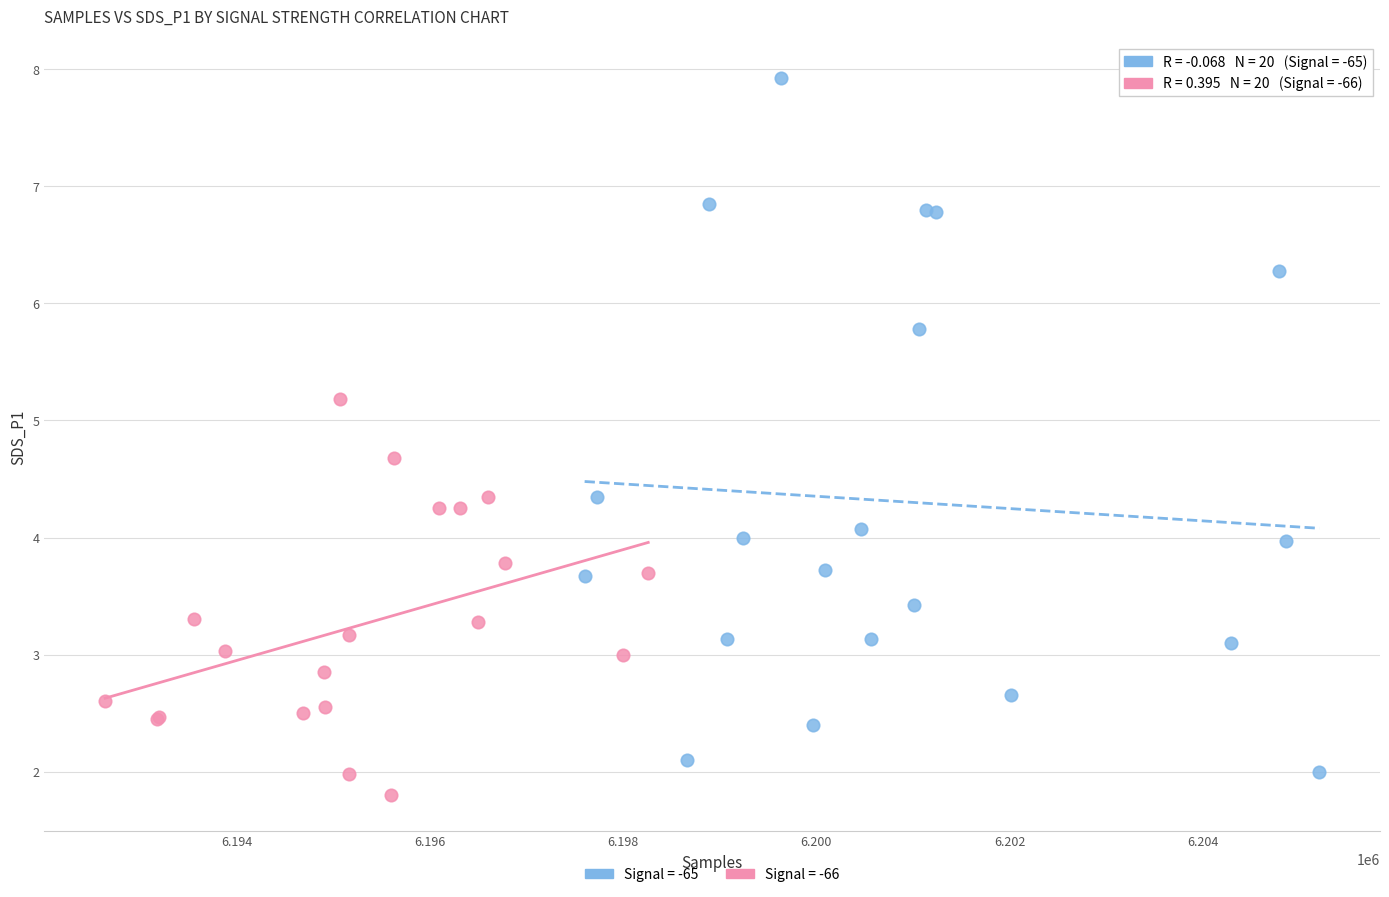

Which series reaches the maximum Y coordinate?

Signal = -65